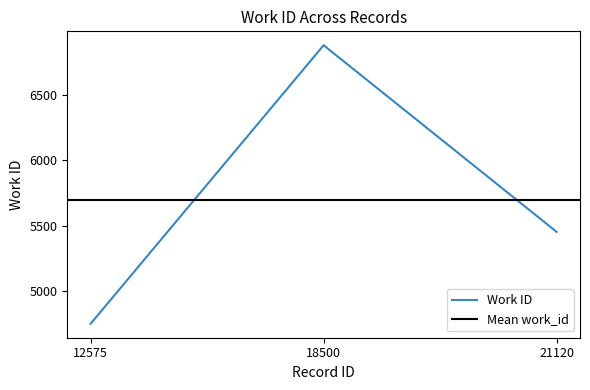

The value at 12575 is 4751. True or false?

True